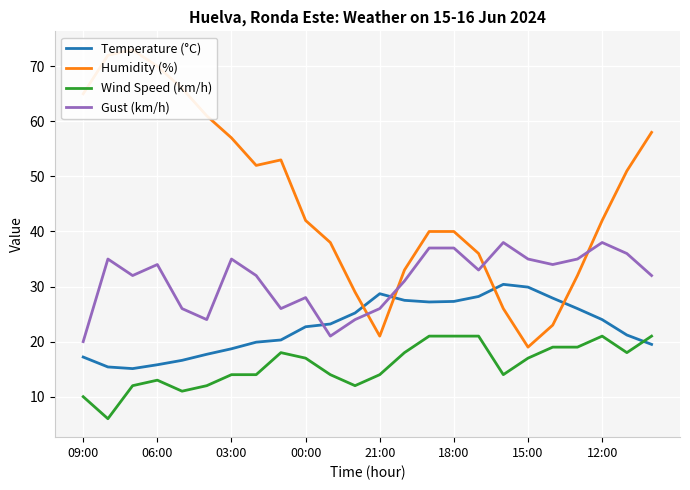

In Wind Speed (km/h), how many points are higher than both neighbors (excluding endpoints)?

3